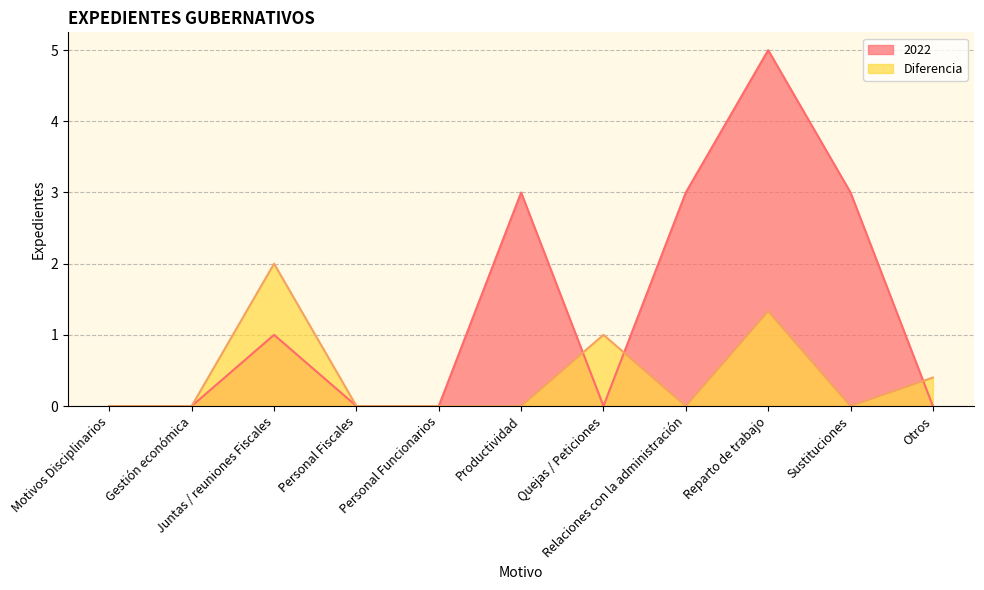

How many lines are shown in the chart?

2